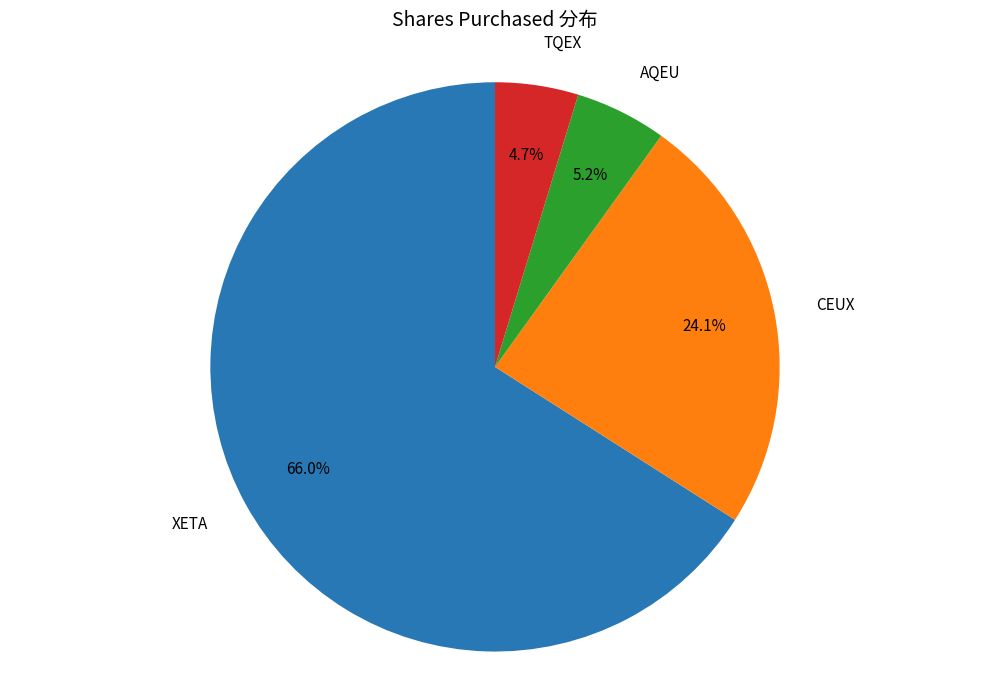

Does any single category account for the majority?

Yes